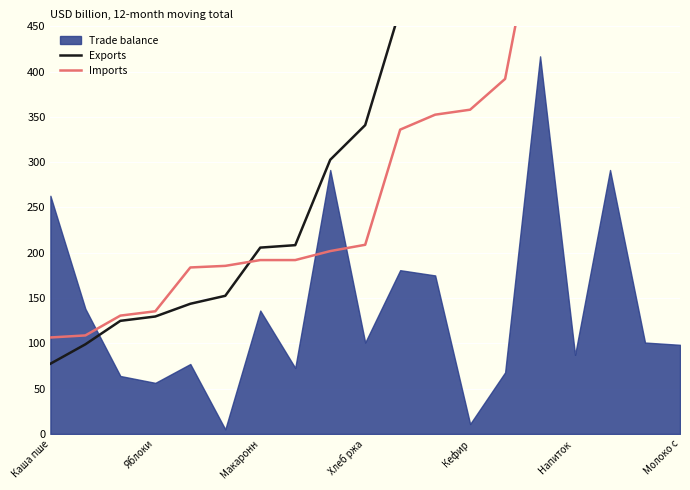

True or false: Exports has more than 1 interior local peaks.

False